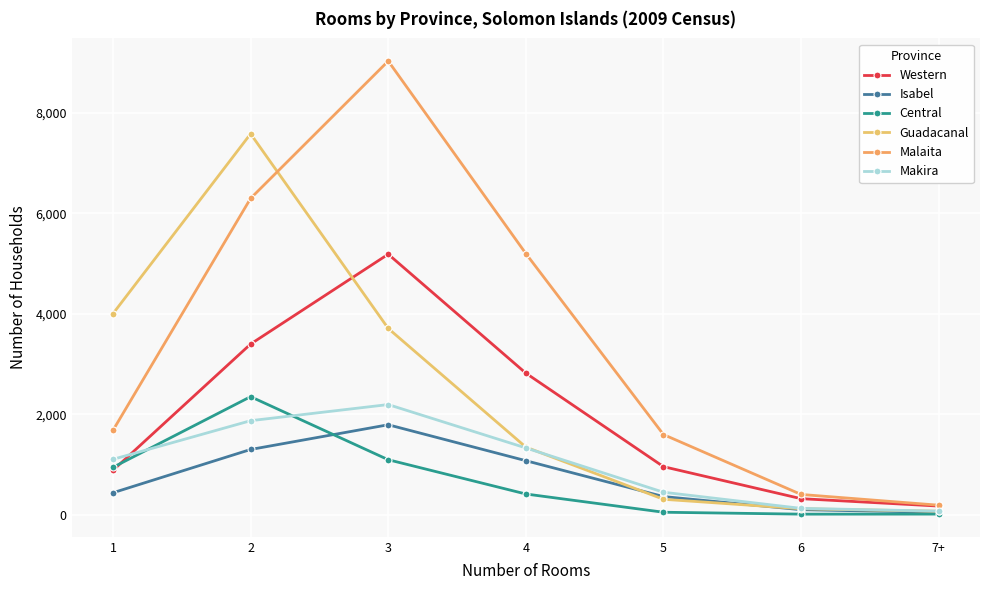

Which series has the largest range (max minus min)?

Malaita